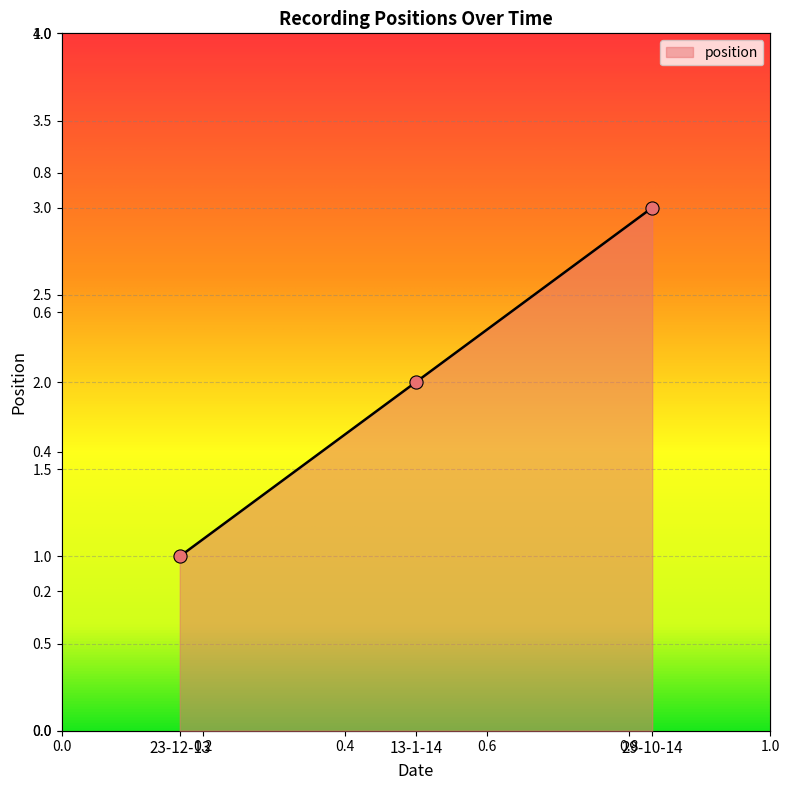

What is the change in value from 23-12-13 to 13-1-14?

+1